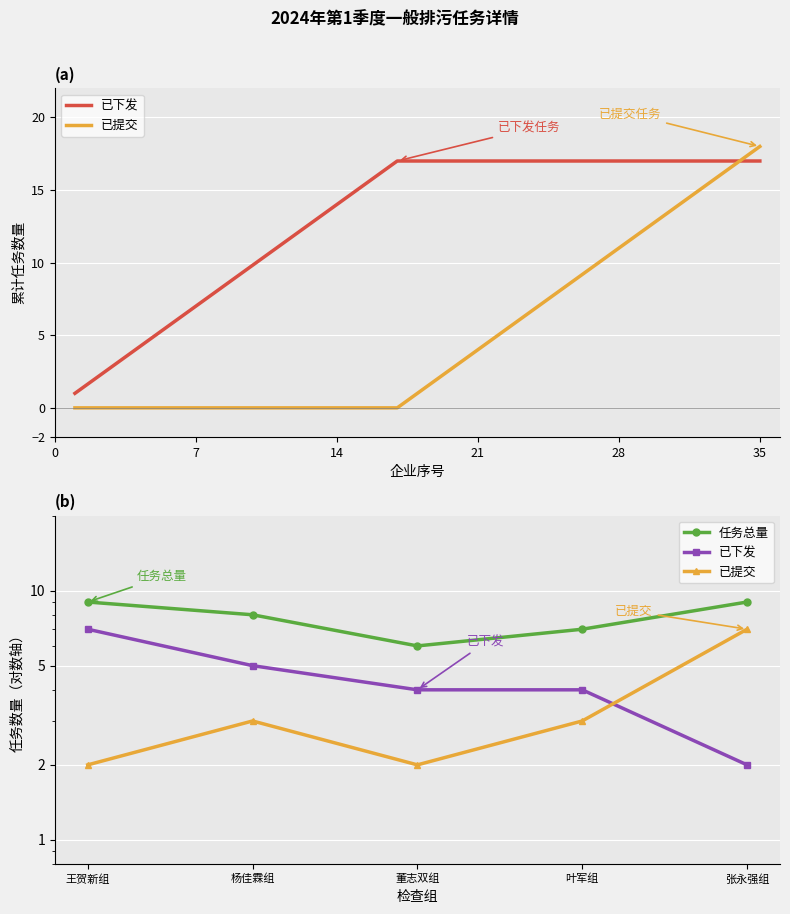

Which series ends up on top after the final intersection of 已下发 and 已提交?

已提交